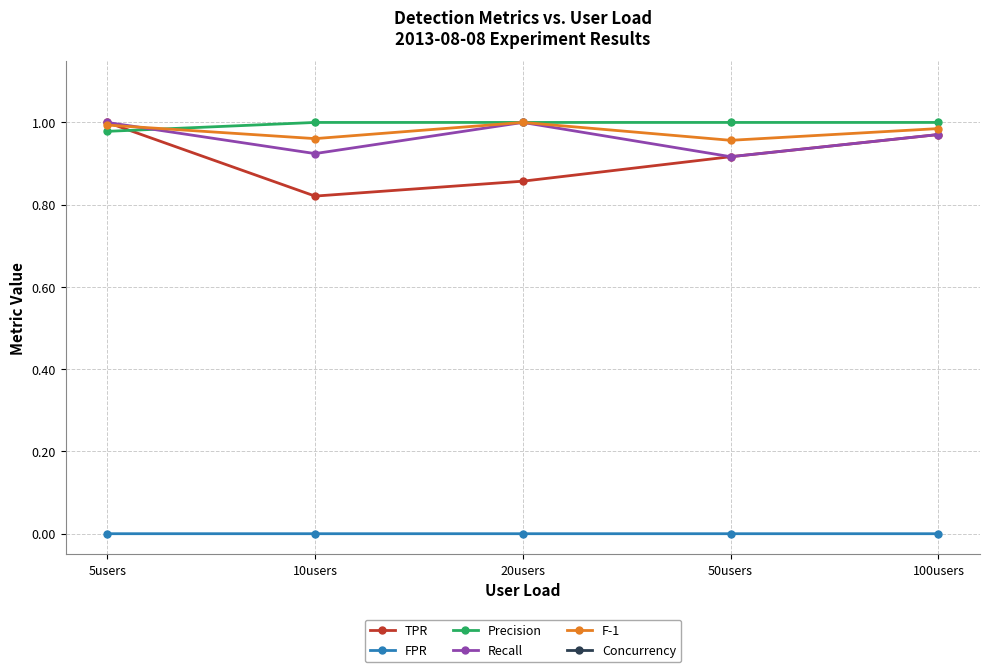

How many values in FPR are above zero?

1